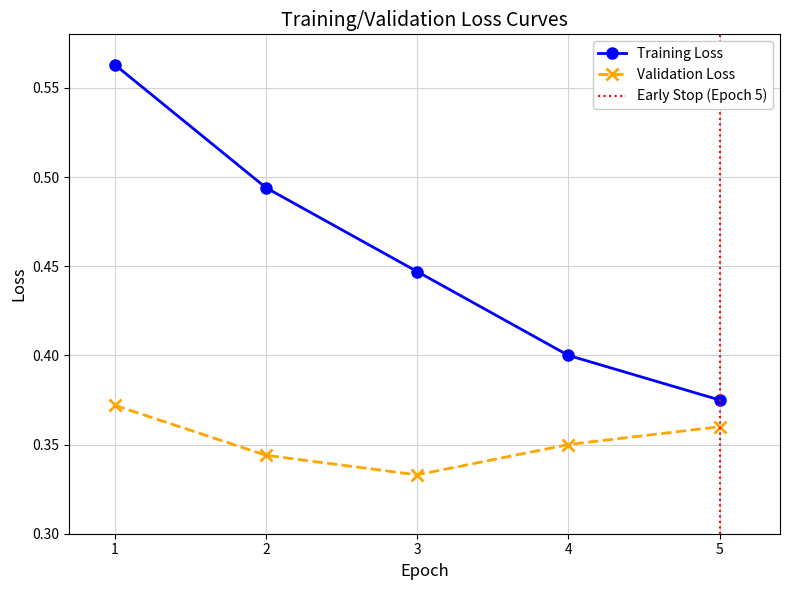

What is the greatest value displayed?

0.6